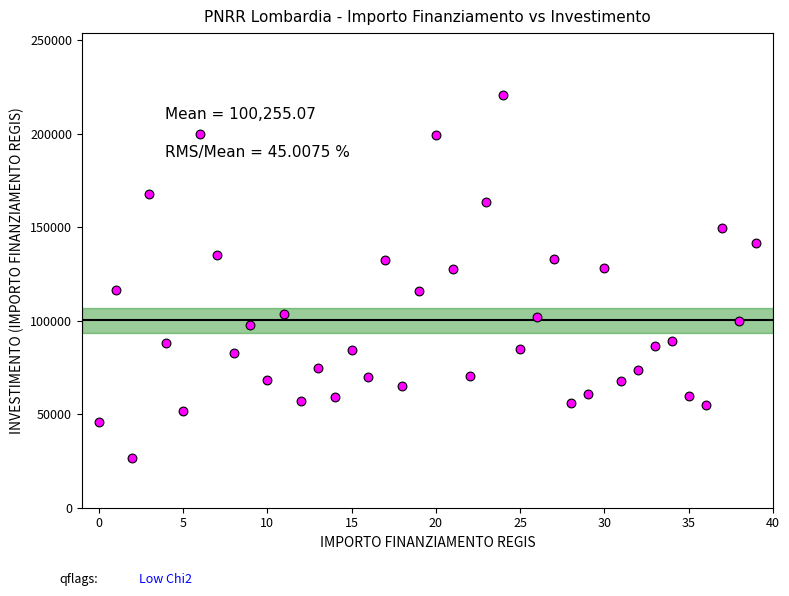

What is the range of Y values (max minus min)?

193933.1